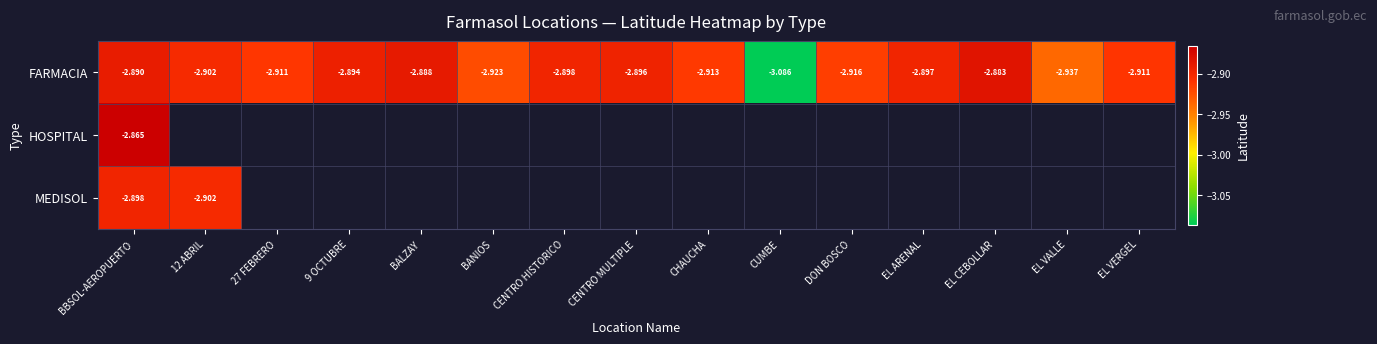

At which category does the chart reach its peak across all series?

BBSOL-AEROPUERTO